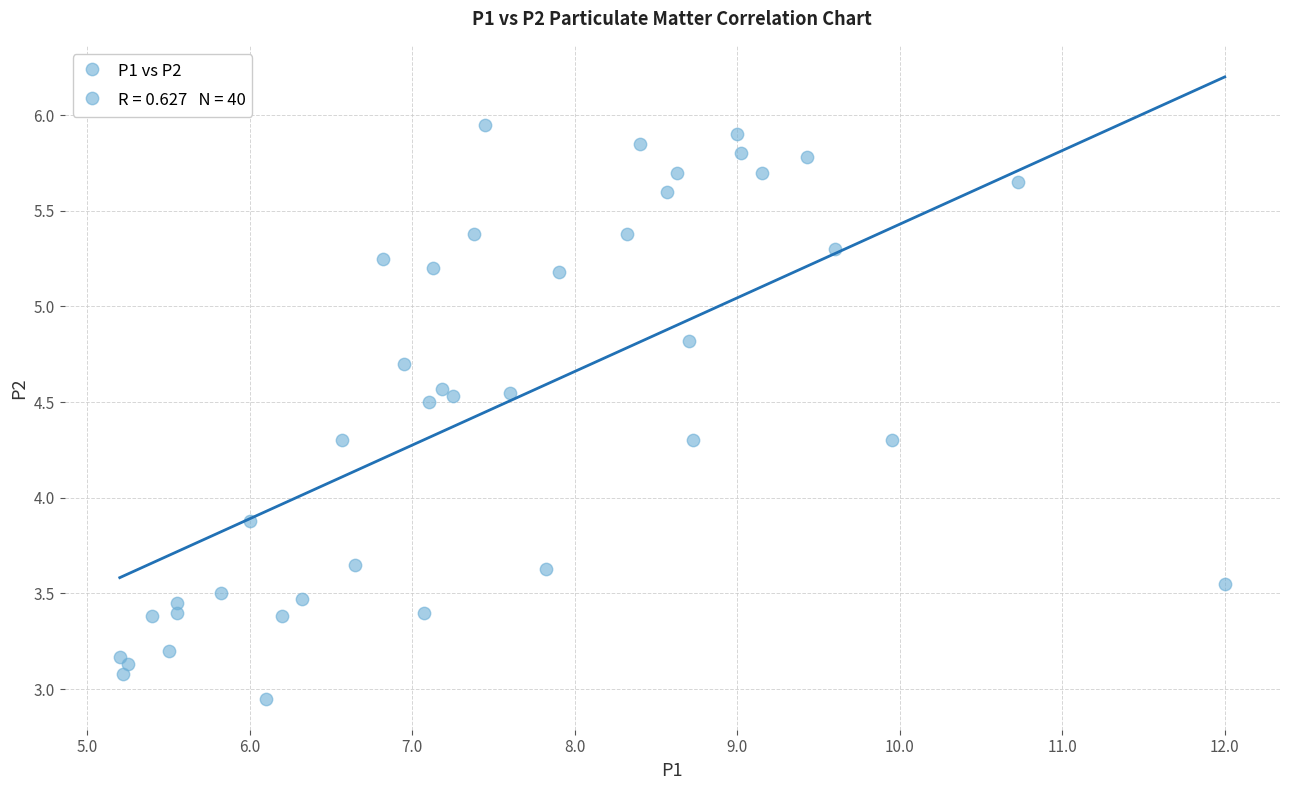

What Y value in the scatter plot is closest to 4?

3.9